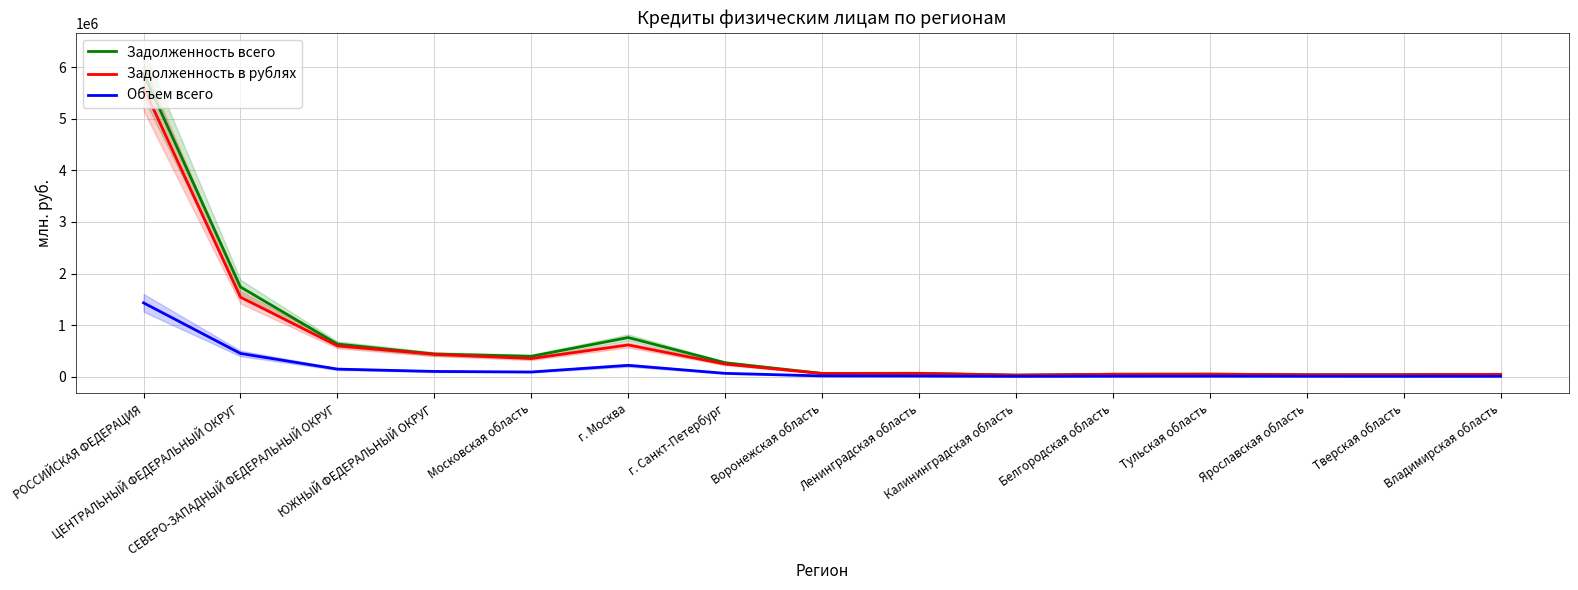

What is the highest value of the Задолженность всего series?

5878604